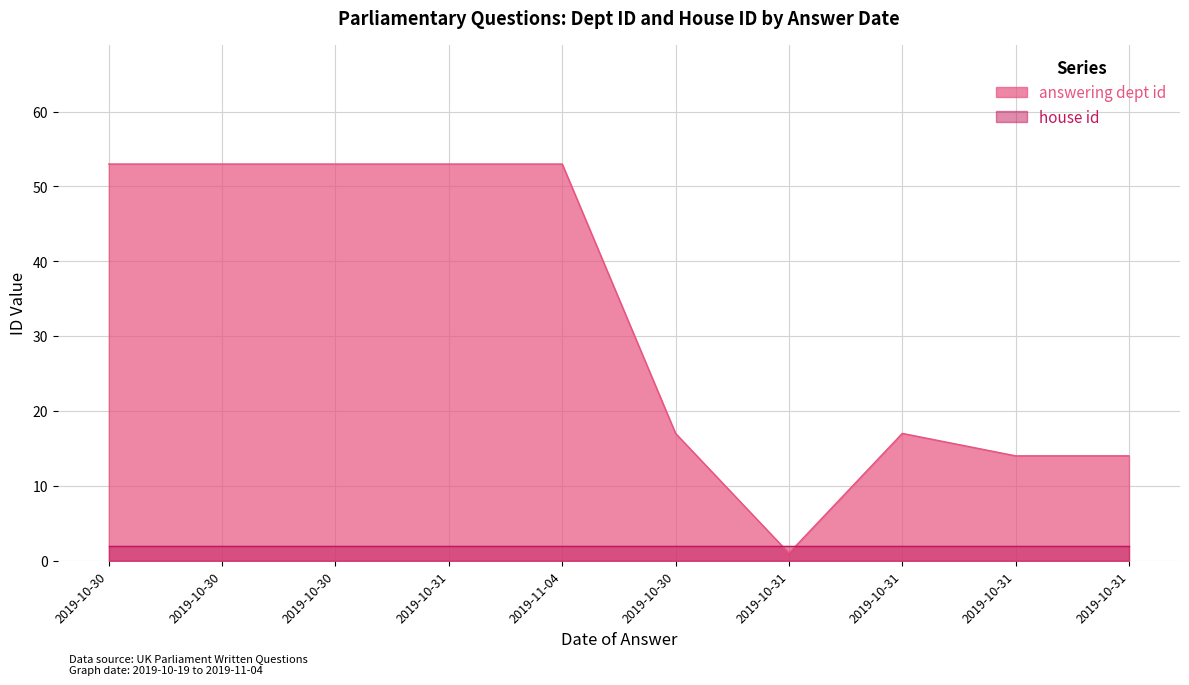

What is the sum of the values at 2019-10-30 and 2019-11-04?

106